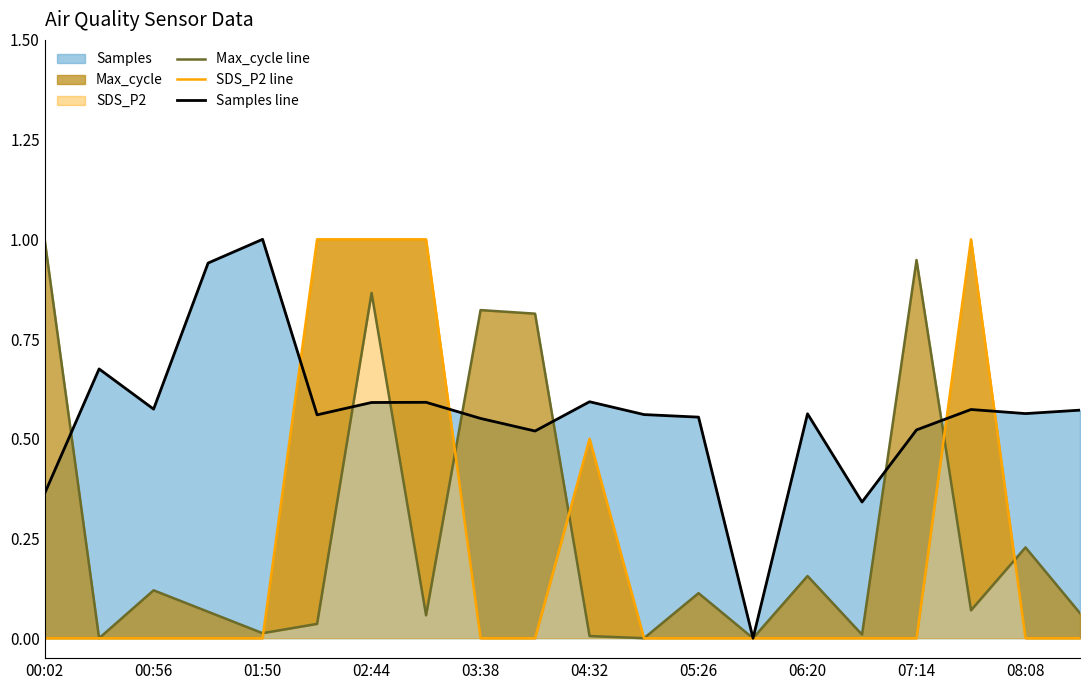

What is the maximum value for SDS_P2 line?

1.0